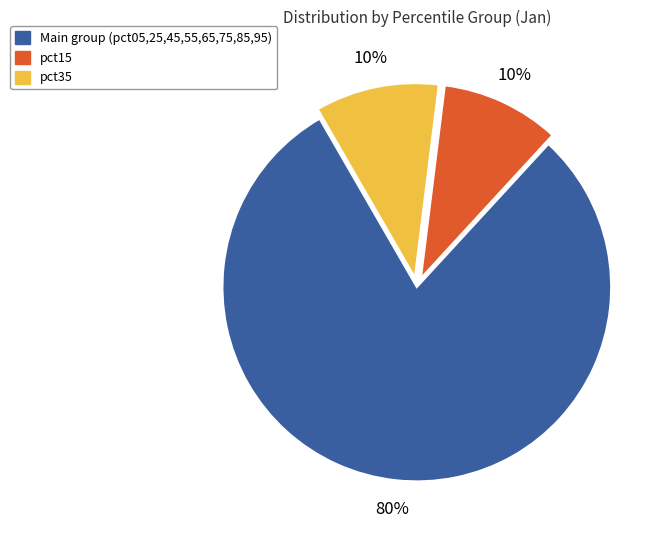

To the nearest percent, what is the average slice percentage?

33%